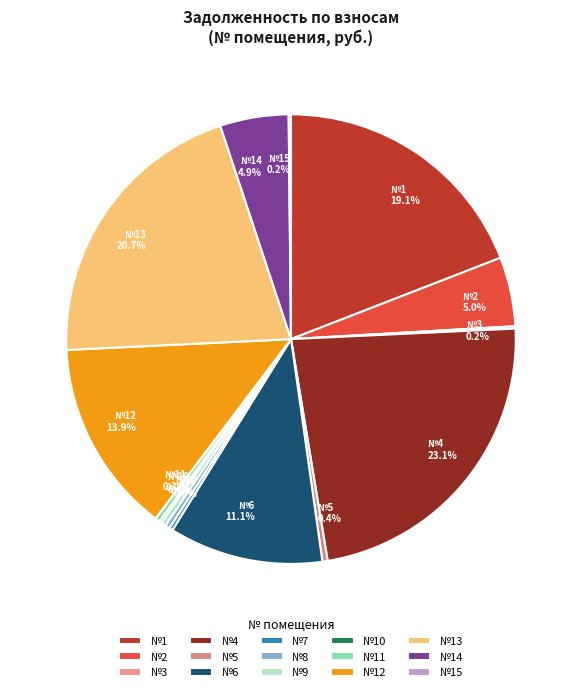

Does any single category account for the majority?

No